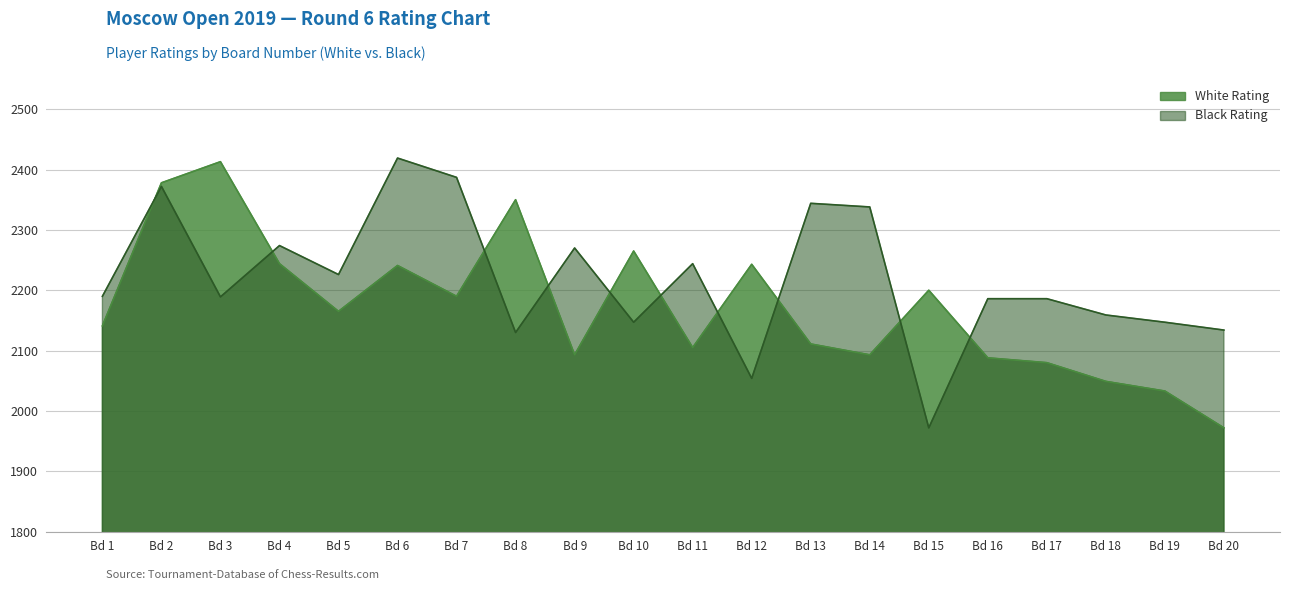

True or false: White Rating has a value of 2141 at Bd 1.

True